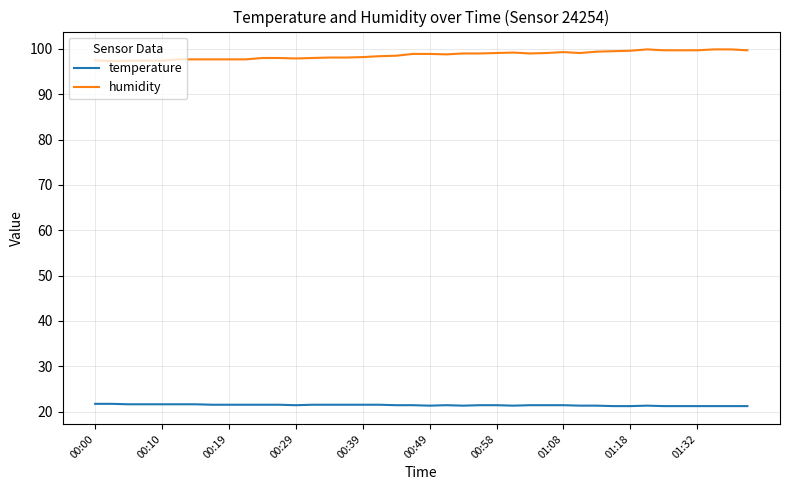

How many series are shown in this chart?

2